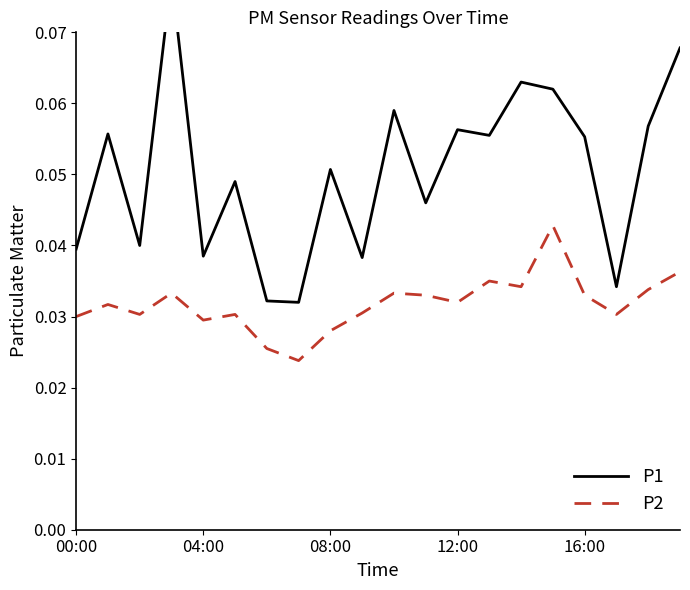

Reading left to right, extract all data points from this chart.

P1: 0.0	0.1	0.0	0.1	0.0	0.0	0.0	0.0	0.1	0.0	0.1	0.0	0.1	0.1	0.1	0.1	0.1	0.0	0.1	0.1
P2: 0.0	0.0	0.0	0.0	0.0	0.0	0.0	0.0	0.0	0.0	0.0	0.0	0.0	0.0	0.0	0.0	0.0	0.0	0.0	0.0